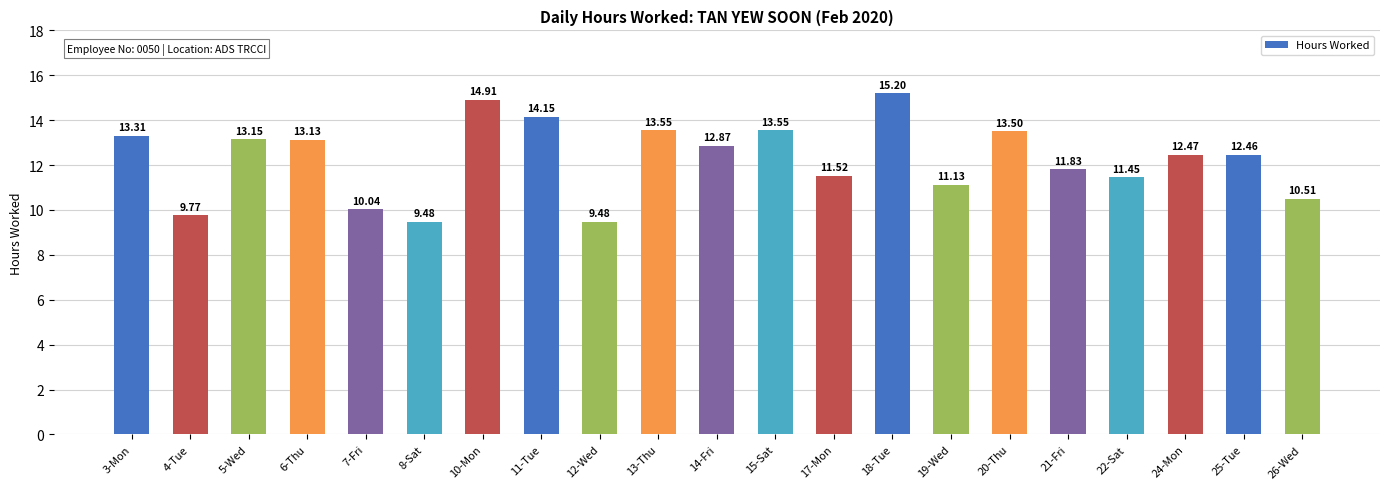

What is the approximate value at 4-Tue?

9.8